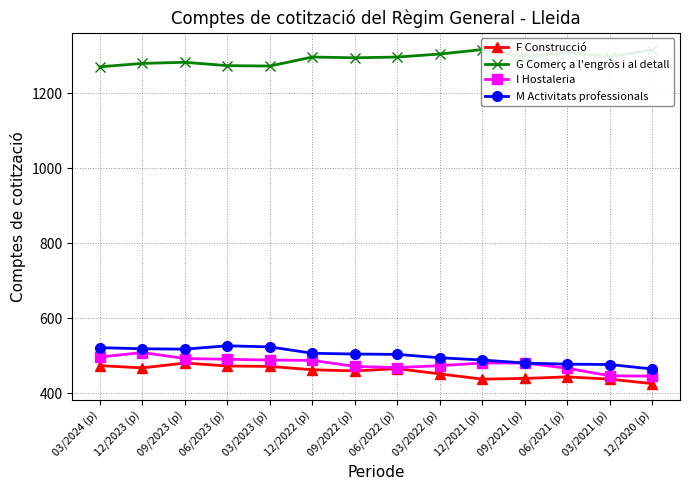

At which category does the chart reach its peak across all series?

12/2021 (p)